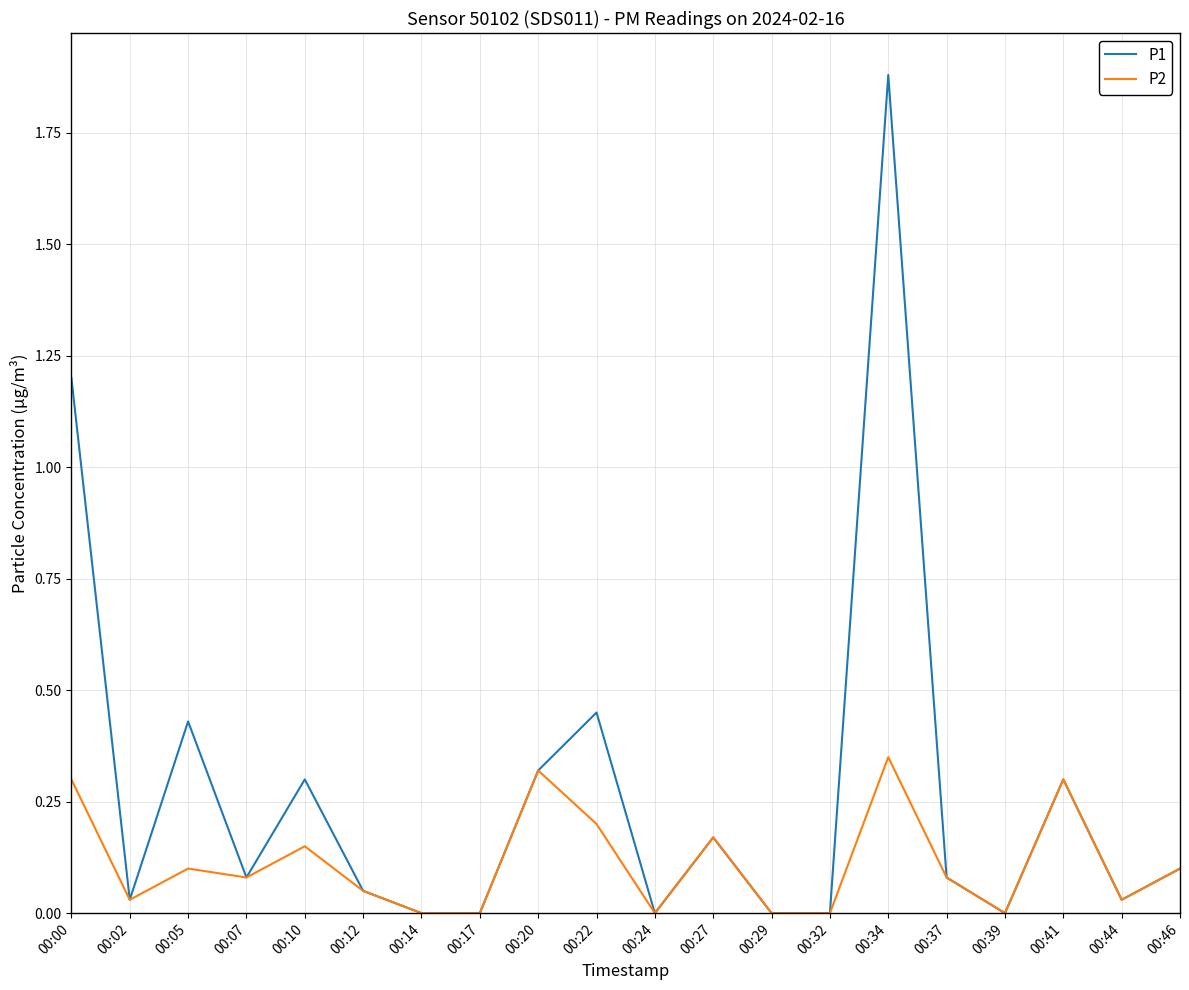

The P2 series shows 0.0 at 00:29. True or false?

True